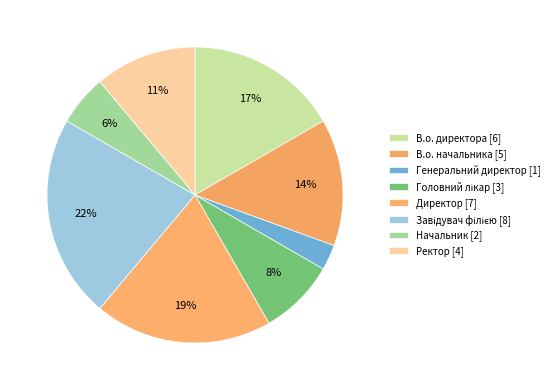

Count the number of slices in the pie.

8